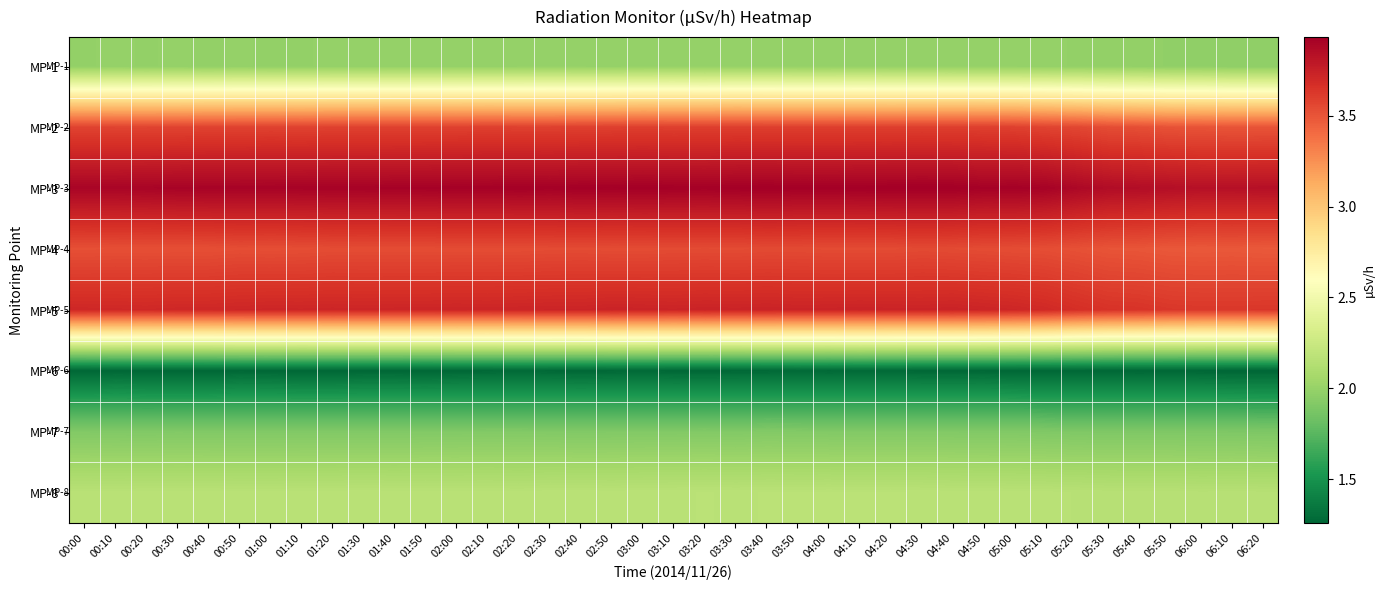

Reading left to right, extract all data points from this chart.

MP-1: 00:00=2.0	00:10=2.0	00:20=2.0	00:30=2.0	00:40=2.0	00:50=2.0	01:00=2.0	01:10=2.0	01:20=2.0	01:30=2.0	01:40=2.0	01:50=2.0	02:00=2.0	02:10=2.0	02:20=2.0	02:30=2.0	02:40=2.0	02:50=2.0	03:00=2.0	03:10=2.0	03:20=2.0	03:30=2.0	03:40=2.0	03:50=2.0	04:00=2.0	04:10=2.0	04:20=2.0	04:30=2.0	04:40=2.0	04:50=2.0	05:00=2.0	05:10=2.0	05:20=2.0	05:30=2.0	05:40=2.0	05:50=2.0	06:00=2.0	06:10=2.0	06:20=2.0
MP-2: 00:00=3.6	00:10=3.6	00:20=3.6	00:30=3.6	00:40=3.6	00:50=3.6	01:00=3.6	01:10=3.6	01:20=3.6	01:30=3.6	01:40=3.6	01:50=3.6	02:00=3.6	02:10=3.6	02:20=3.6	02:30=3.6	02:40=3.6	02:50=3.6	03:00=3.6	03:10=3.6	03:20=3.6	03:30=3.6	03:40=3.6	03:50=3.6	04:00=3.6	04:10=3.6	04:20=3.6	04:30=3.6	04:40=3.6	04:50=3.6	05:00=3.6	05:10=3.6	05:20=3.6	05:30=3.5	05:40=3.5	05:50=3.5	06:00=3.5	06:10=3.5	06:20=3.5
MP-3: 00:00=3.9	00:10=3.9	00:20=3.9	00:30=3.9	00:40=3.9	00:50=3.9	01:00=3.9	01:10=3.9	01:20=3.9	01:30=3.9	01:40=3.9	01:50=3.9	02:00=3.9	02:10=3.9	02:20=3.9	02:30=3.9	02:40=3.9	02:50=3.9	03:00=3.9	03:10=3.9	03:20=3.9	03:30=3.9	03:40=3.9	03:50=3.9	04:00=3.9	04:10=3.9	04:20=3.9	04:30=3.9	04:40=3.9	04:50=3.9	05:00=3.9	05:10=3.9	05:20=3.9	05:30=3.9	05:40=3.9	05:50=3.8	06:00=3.8	06:10=3.8	06:20=3.8
MP-4: 00:00=3.5	00:10=3.5	00:20=3.5	00:30=3.5	00:40=3.5	00:50=3.5	01:00=3.5	01:10=3.5	01:20=3.5	01:30=3.5	01:40=3.5	01:50=3.5	02:00=3.5	02:10=3.5	02:20=3.5	02:30=3.5	02:40=3.5	02:50=3.5	03:00=3.5	03:10=3.5	03:20=3.5	03:30=3.5	03:40=3.5	03:50=3.5	04:00=3.5	04:10=3.5	04:20=3.5	04:30=3.5	04:40=3.5	04:50=3.5	05:00=3.5	05:10=3.5	05:20=3.5	05:30=3.5	05:40=3.5	05:50=3.5	06:00=3.5	06:10=3.5	06:20=3.5
MP-5: 00:00=3.7	00:10=3.7	00:20=3.7	00:30=3.7	00:40=3.7	00:50=3.7	01:00=3.7	01:10=3.7	01:20=3.7	01:30=3.7	01:40=3.7	01:50=3.7	02:00=3.7	02:10=3.7	02:20=3.7	02:30=3.7	02:40=3.7	02:50=3.7	03:00=3.7	03:10=3.7	03:20=3.7	03:30=3.7	03:40=3.7	03:50=3.7	04:00=3.7	04:10=3.7	04:20=3.7	04:30=3.7	04:40=3.7	04:50=3.7	05:00=3.7	05:10=3.7	05:20=3.7	05:30=3.7	05:40=3.6	05:50=3.6	06:00=3.6	06:10=3.6	06:20=3.6
MP-6: 00:00=1.3	00:10=1.3	00:20=1.3	00:30=1.3	00:40=1.3	00:50=1.3	01:00=1.3	01:10=1.3	01:20=1.3	01:30=1.3	01:40=1.3	01:50=1.3	02:00=1.3	02:10=1.3	02:20=1.3	02:30=1.3	02:40=1.3	02:50=1.3	03:00=1.3	03:10=1.3	03:20=1.3	03:30=1.3	03:40=1.3	03:50=1.3	04:00=1.3	04:10=1.3	04:20=1.3	04:30=1.3	04:40=1.3	04:50=1.3	05:00=1.3	05:10=1.3	05:20=1.3	05:30=1.3	05:40=1.3	05:50=1.3	06:00=1.3	06:10=1.3	06:20=1.3
MP-7: 00:00=1.9	00:10=1.9	00:20=1.9	00:30=1.9	00:40=1.9	00:50=1.9	01:00=1.9	01:10=1.9	01:20=1.9	01:30=1.9	01:40=1.9	01:50=1.9	02:00=1.9	02:10=1.9	02:20=1.9	02:30=1.9	02:40=1.9	02:50=1.9	03:00=1.9	03:10=1.9	03:20=1.9	03:30=1.9	03:40=1.9	03:50=1.9	04:00=1.9	04:10=1.9	04:20=1.9	04:30=1.9	04:40=1.9	04:50=1.9	05:00=1.9	05:10=1.9	05:20=1.9	05:30=1.9	05:40=1.9	05:50=1.9	06:00=1.9	06:10=1.9	06:20=1.9
MP-8: 00:00=2.2	00:10=2.2	00:20=2.2	00:30=2.2	00:40=2.2	00:50=2.2	01:00=2.2	01:10=2.2	01:20=2.2	01:30=2.2	01:40=2.2	01:50=2.2	02:00=2.2	02:10=2.2	02:20=2.2	02:30=2.2	02:40=2.2	02:50=2.2	03:00=2.2	03:10=2.2	03:20=2.2	03:30=2.2	03:40=2.2	03:50=2.2	04:00=2.2	04:10=2.2	04:20=2.2	04:30=2.2	04:40=2.2	04:50=2.2	05:00=2.2	05:10=2.2	05:20=2.2	05:30=2.2	05:40=2.2	05:50=2.2	06:00=2.1	06:10=2.1	06:20=2.1